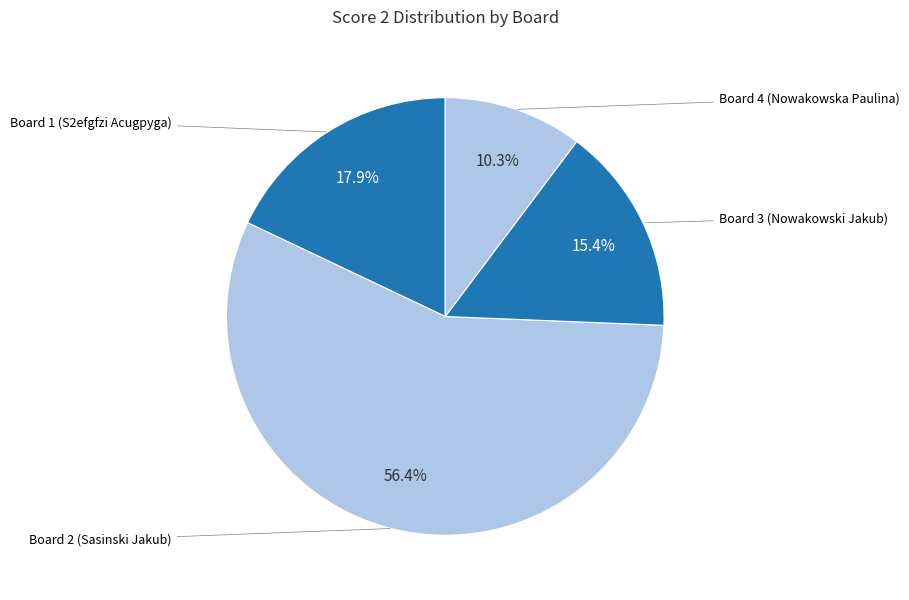

To the nearest percent, what is the difference between the Board 3 (Nowakowski Jakub) and Board 2 (Sasinski Jakub) slice percentages?

41%